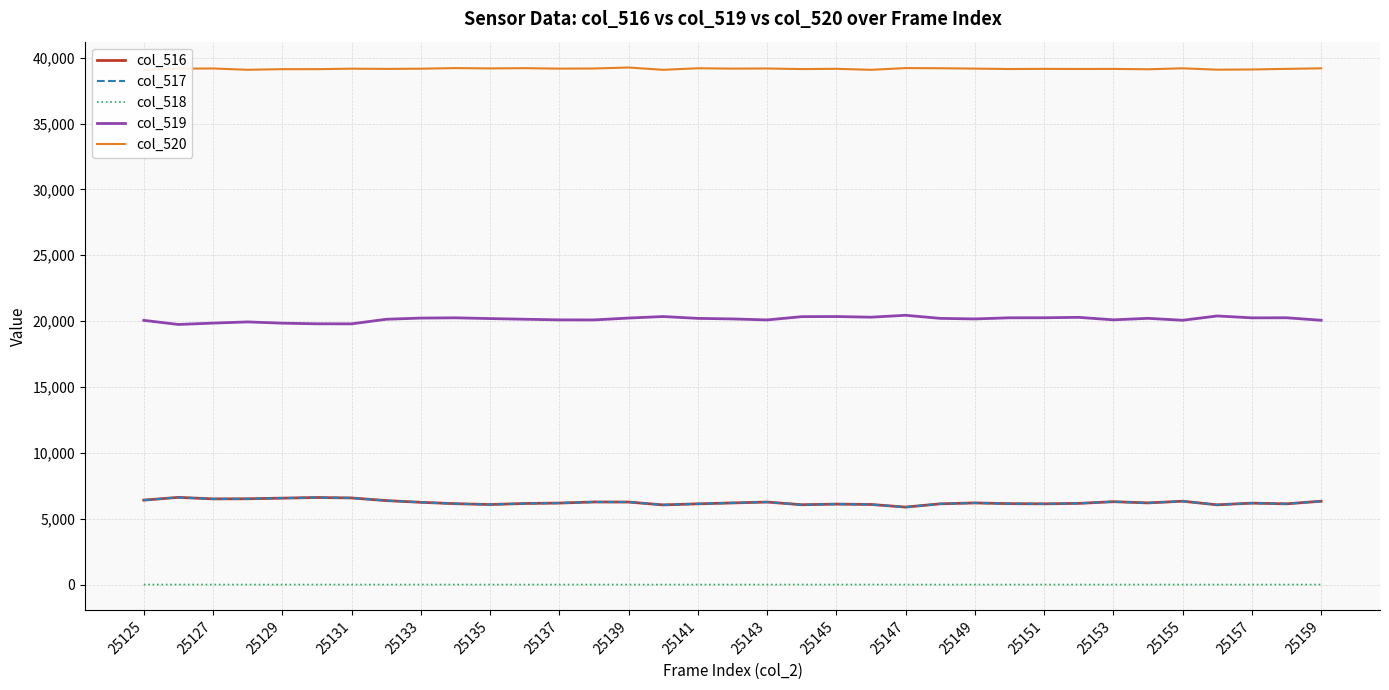

What are all the series names shown in the legend?

col_516, col_517, col_518, col_519, col_520